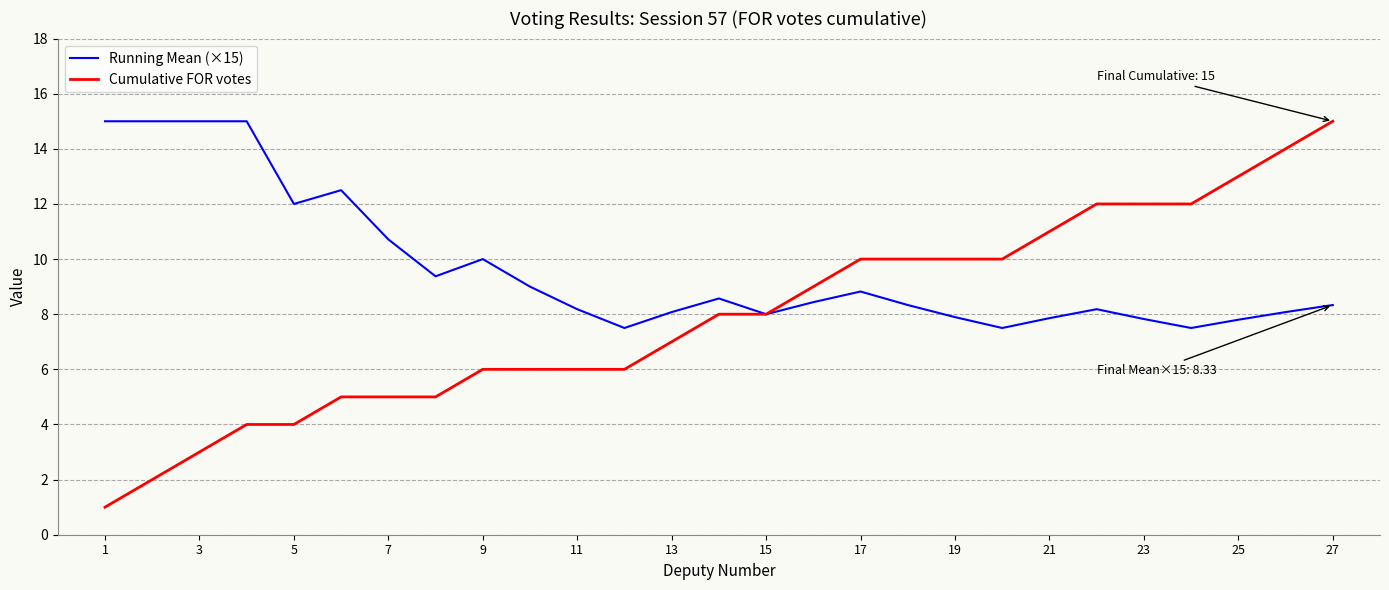

Which series has the widest spread of values?

Cumulative FOR votes